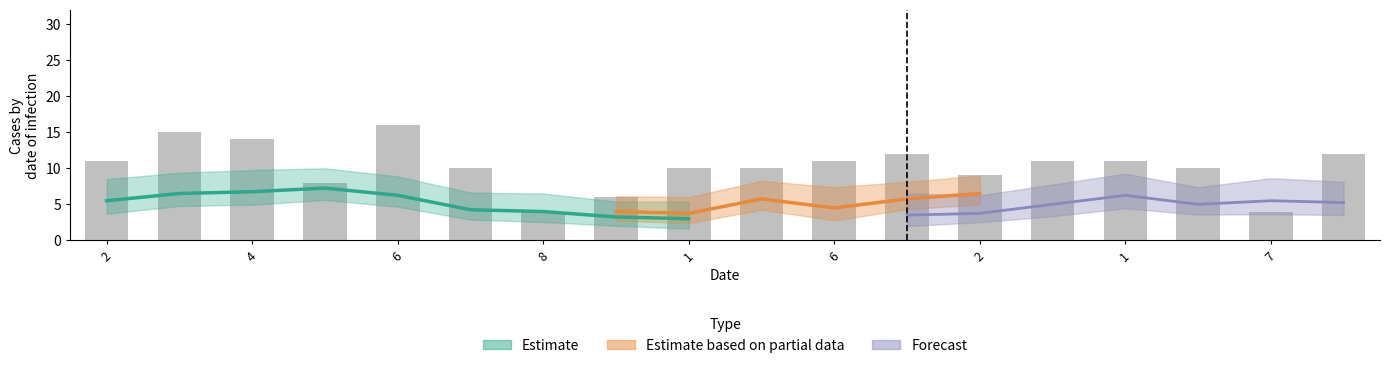

The col_4 series shows 4 at 9. True or false?

False